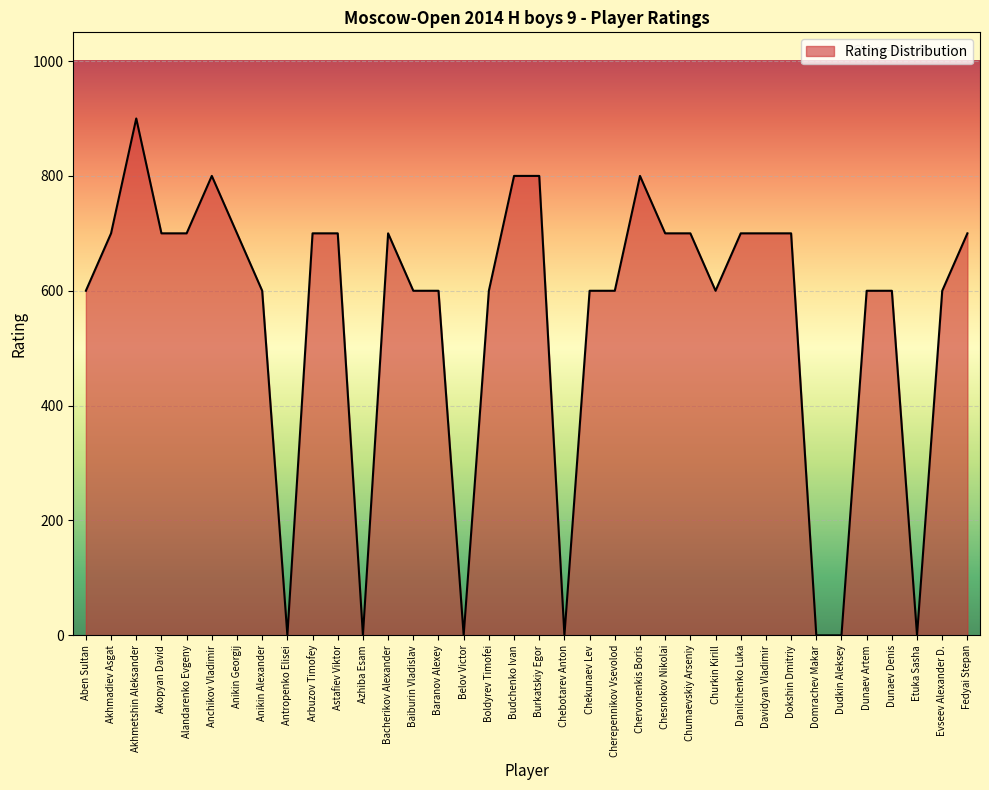

Reading left to right, transcribe all the data shown in this chart.

600	700	900	700	700	800	700	600	0	700	700	0	700	600	600	0	600	800	800	0	600	600	800	700	700	600	700	700	700	0	0	600	600	0	600	700